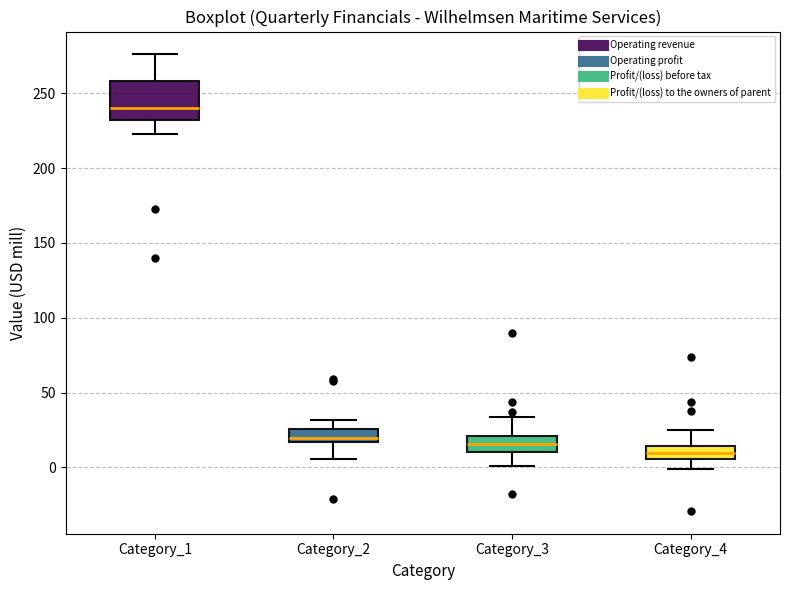

Comparing the boxes themselves (not the whiskers), which one is the tallest?

Category_1